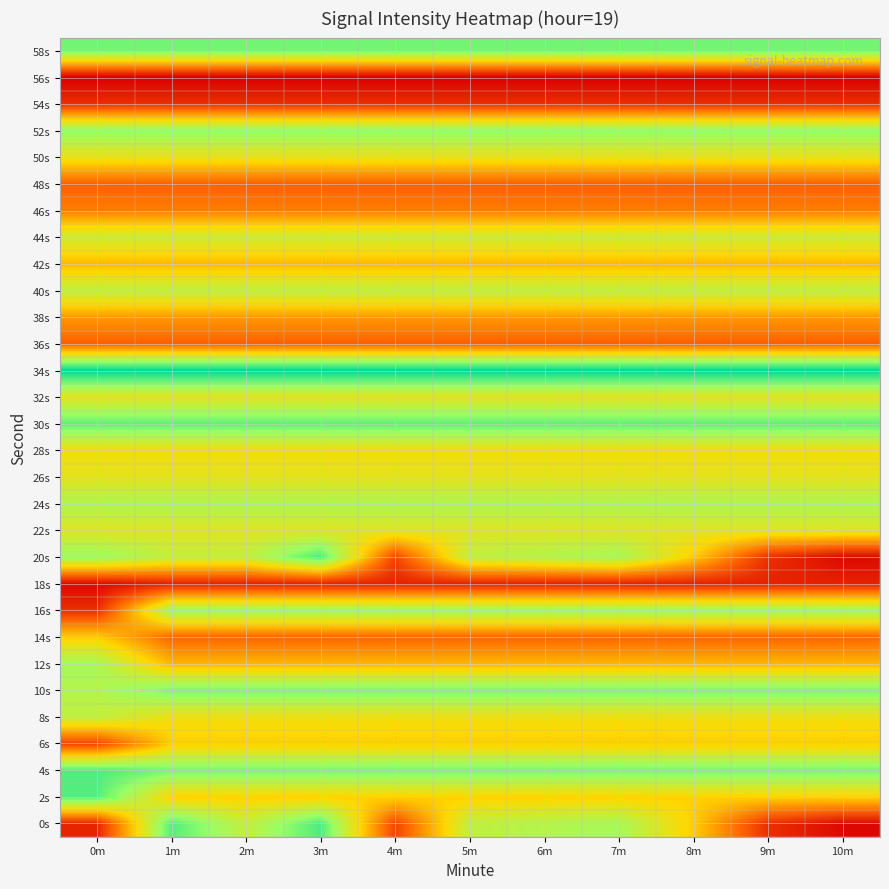

At which category does the chart reach its minimum across all series?

0m